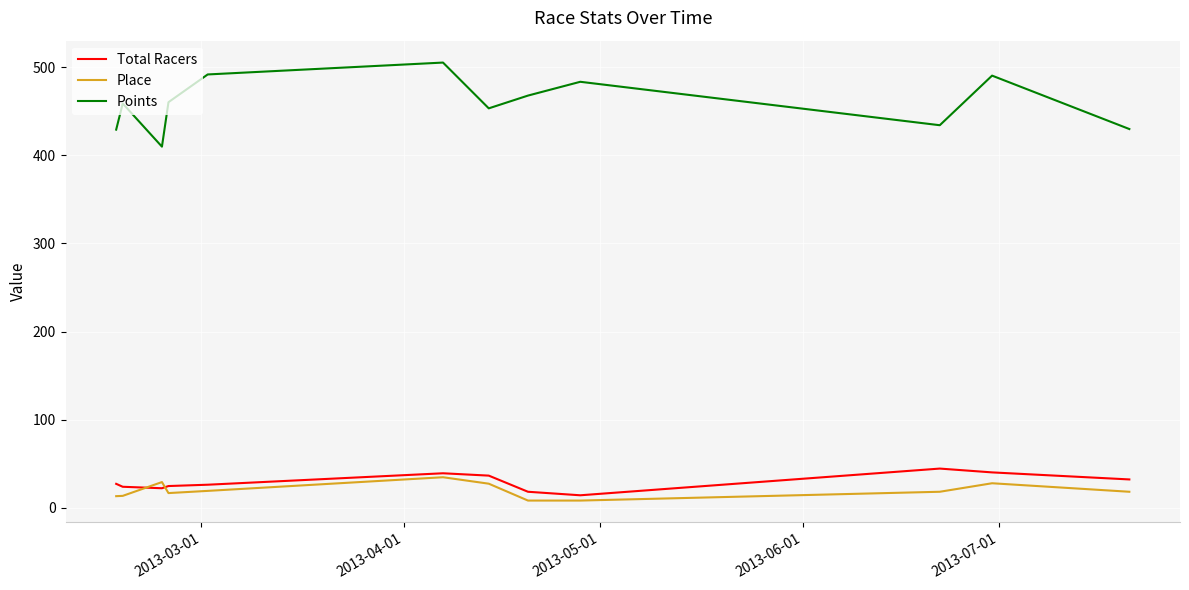

True or false: Total Racers and Points cross at least once.

False